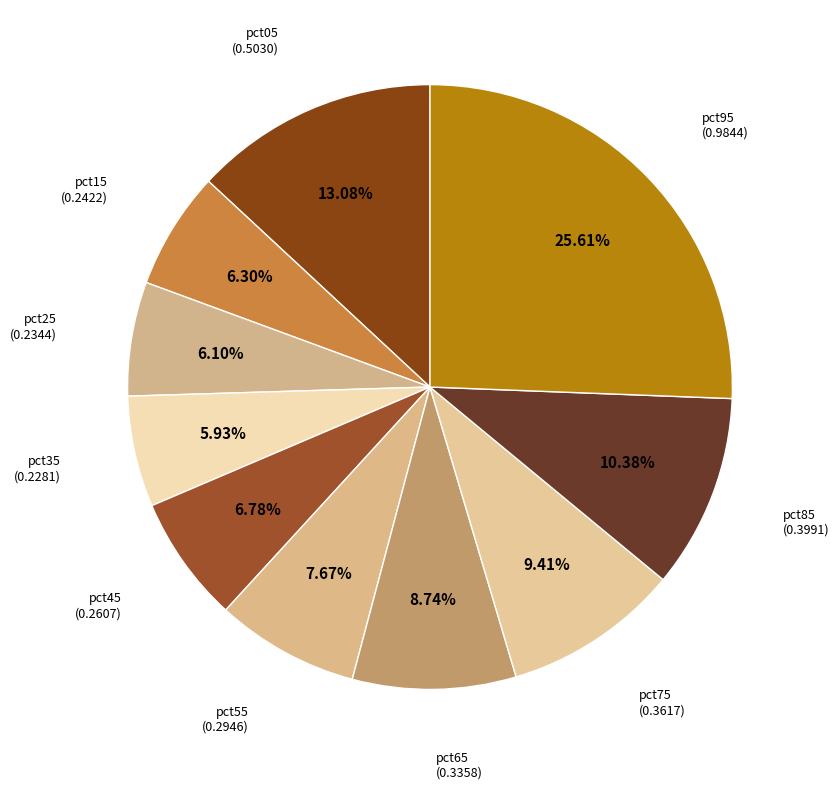

What percentage is NOT represented by pct25?

93.9%